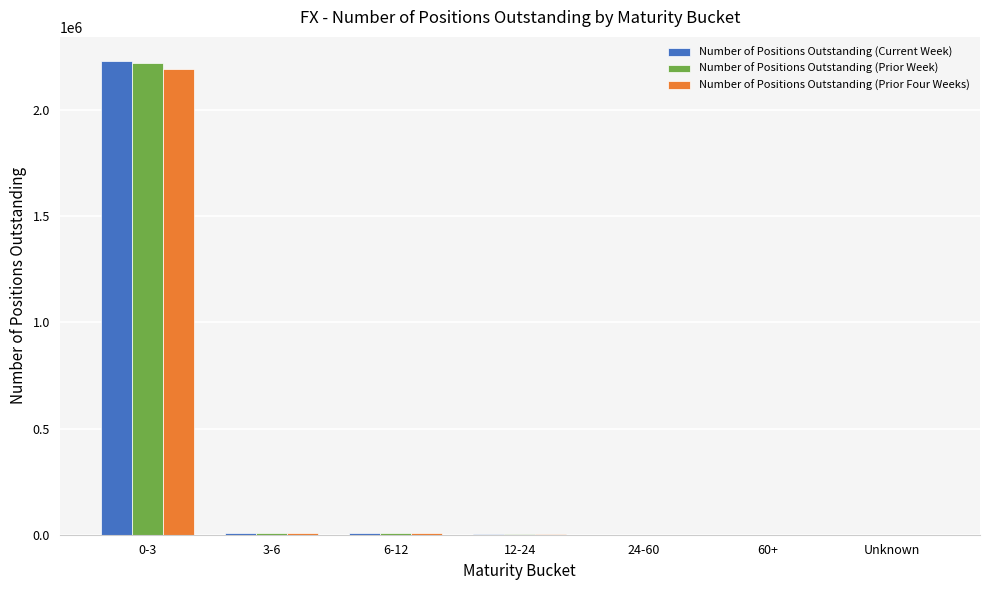

What is the greatest value displayed?

2232269